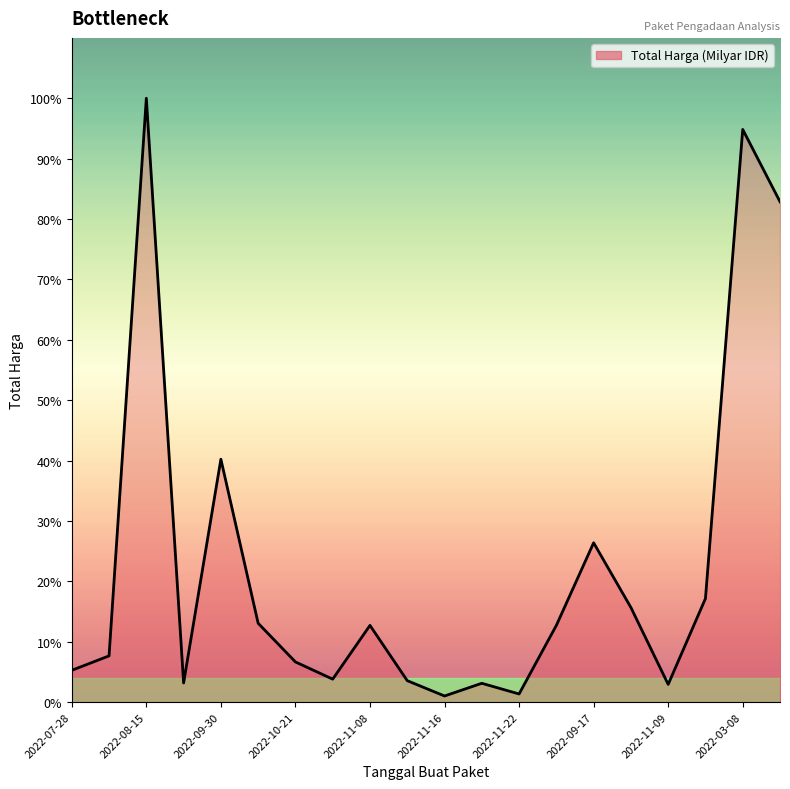

Does the chart display data point markers on the line(s)?

No